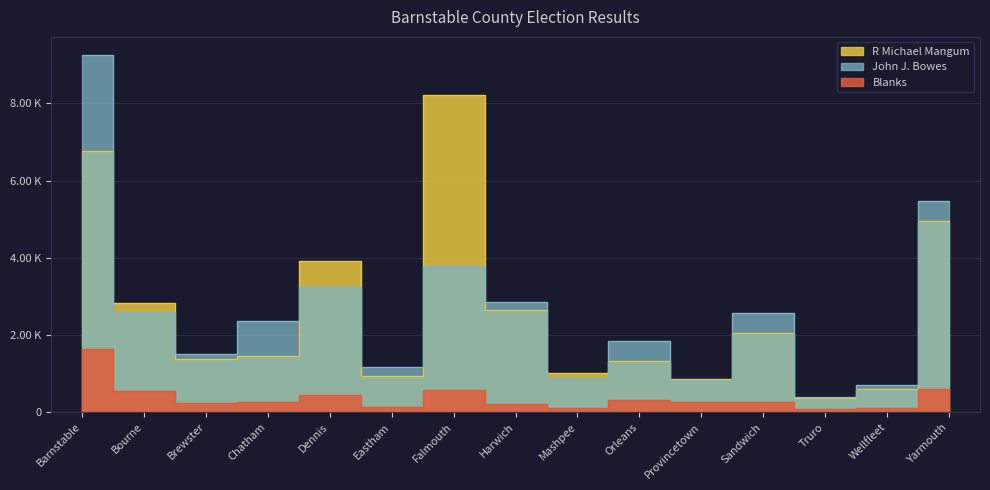

Which series changed the most between Mashpee and Wellfleet?

R Michael Mangum